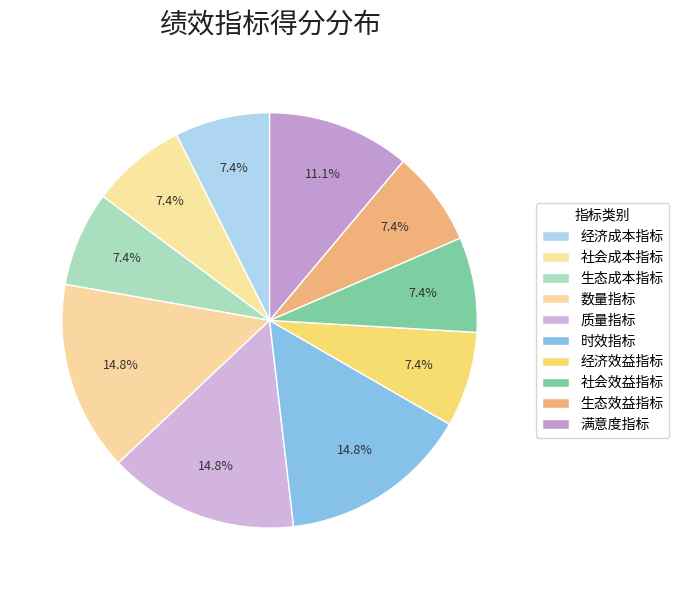

Combined, do 数量指标 and 社会效益指标 account for over 50%?

No